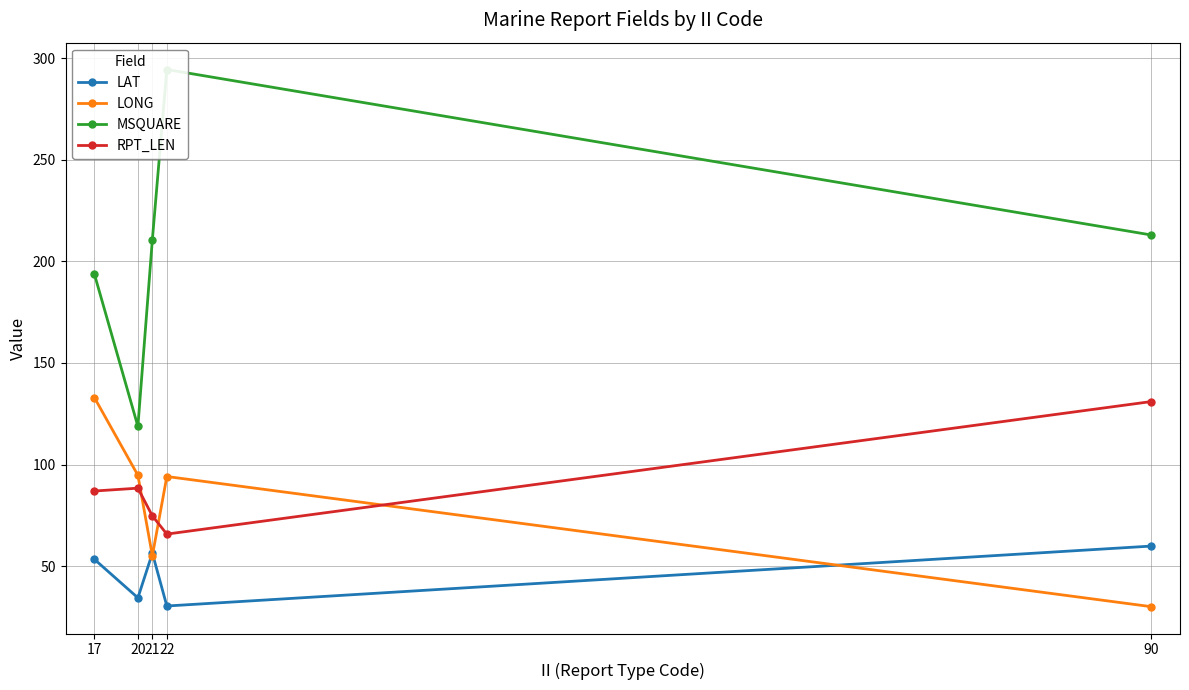

How many data points in LONG are less than 94?

2